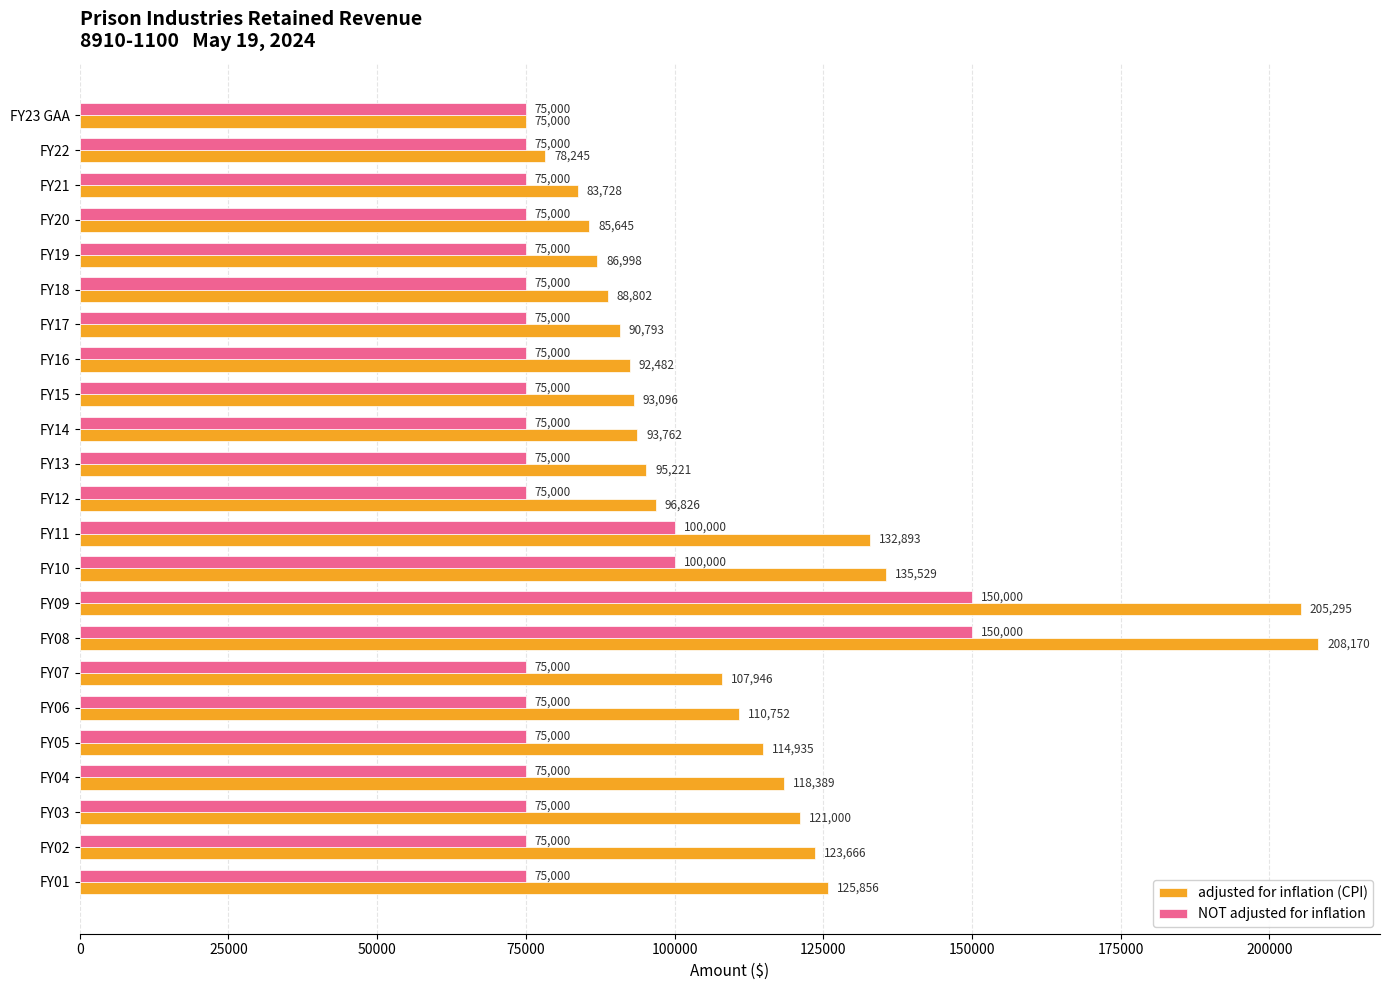

Which series changed the most between FY13 and FY10?

adjusted for inflation (CPI)